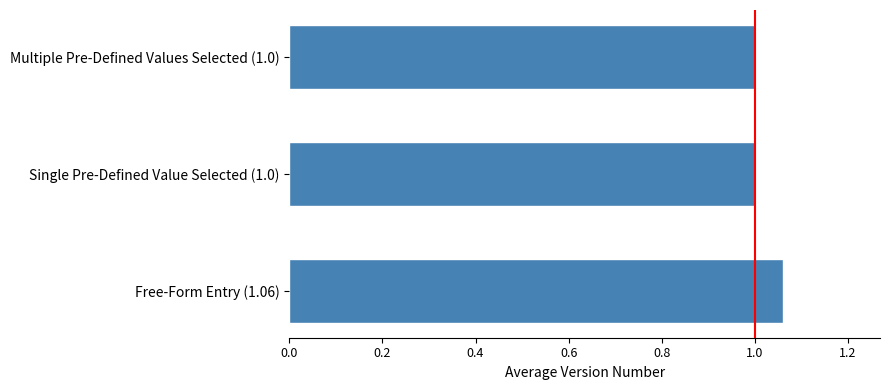

Which has a higher value, Free-Form Entry (1.06) or Single Pre-Defined Value Selected (1.0)?

Free-Form Entry (1.06)